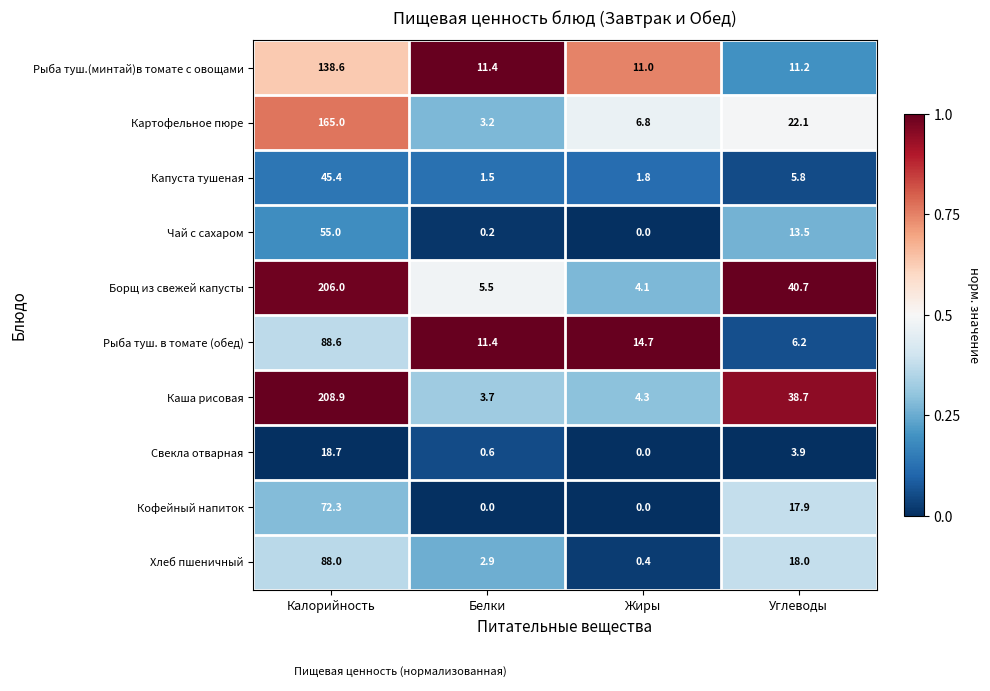

Rank the categories by Каша рисовая value from lowest to highest.

Белки, Жиры, Углеводы, Калорийность